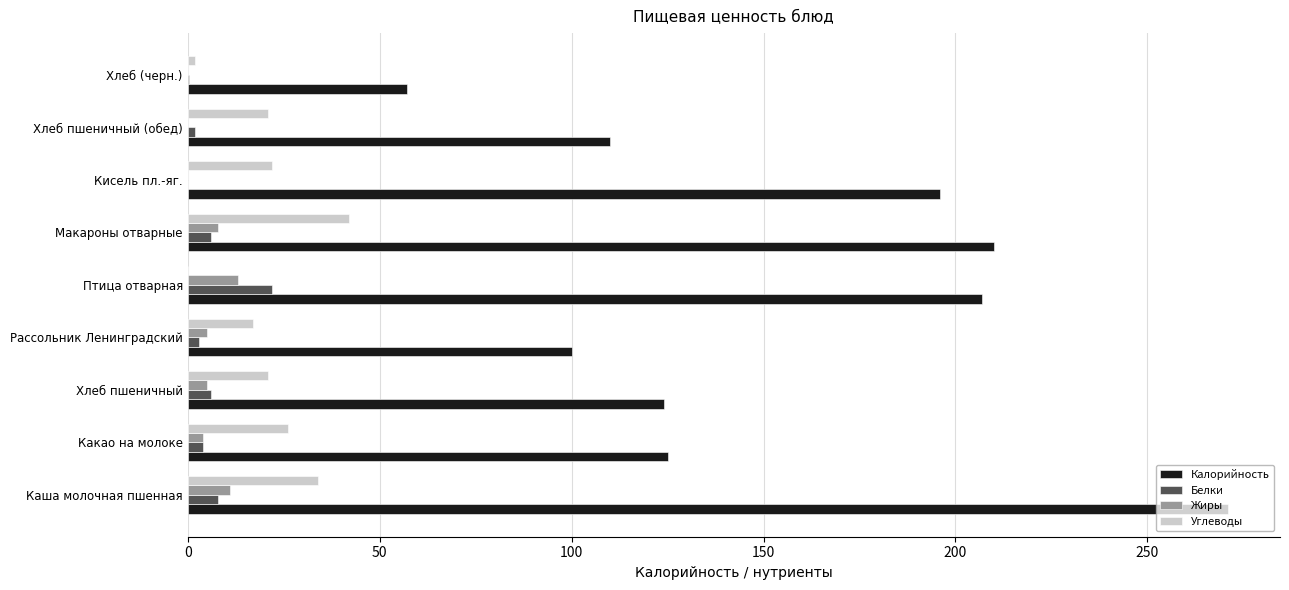

Read the Жиры value at Каша молочная пшенная.

11.0